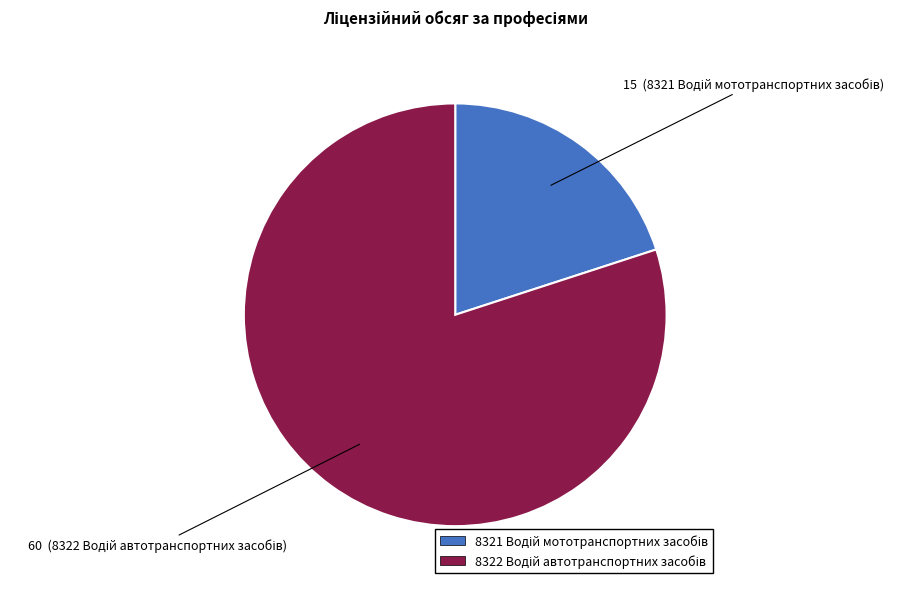

Is there a majority slice in this chart?

Yes